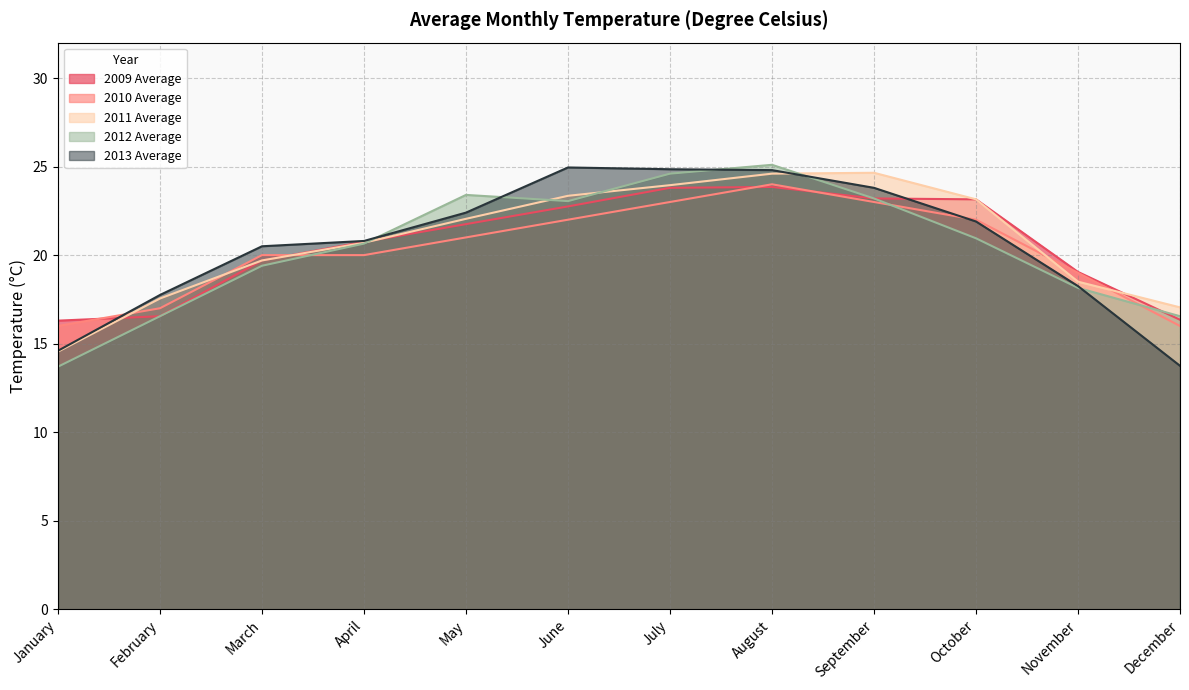

True or false: 2010 Average and 2011 Average intersect in this chart.

True